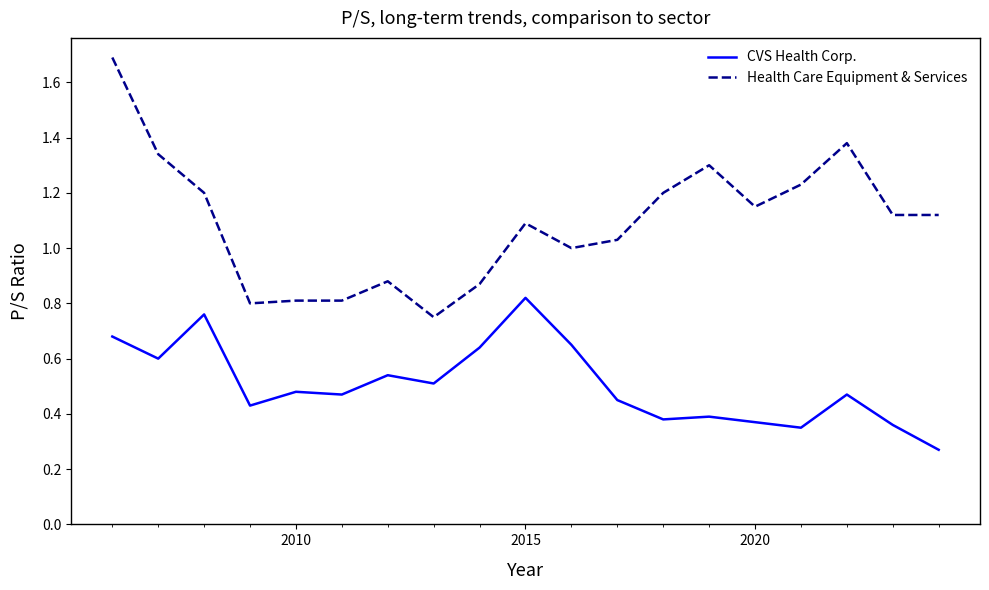

Which series has the largest total across all categories?

Health Care Equipment & Services